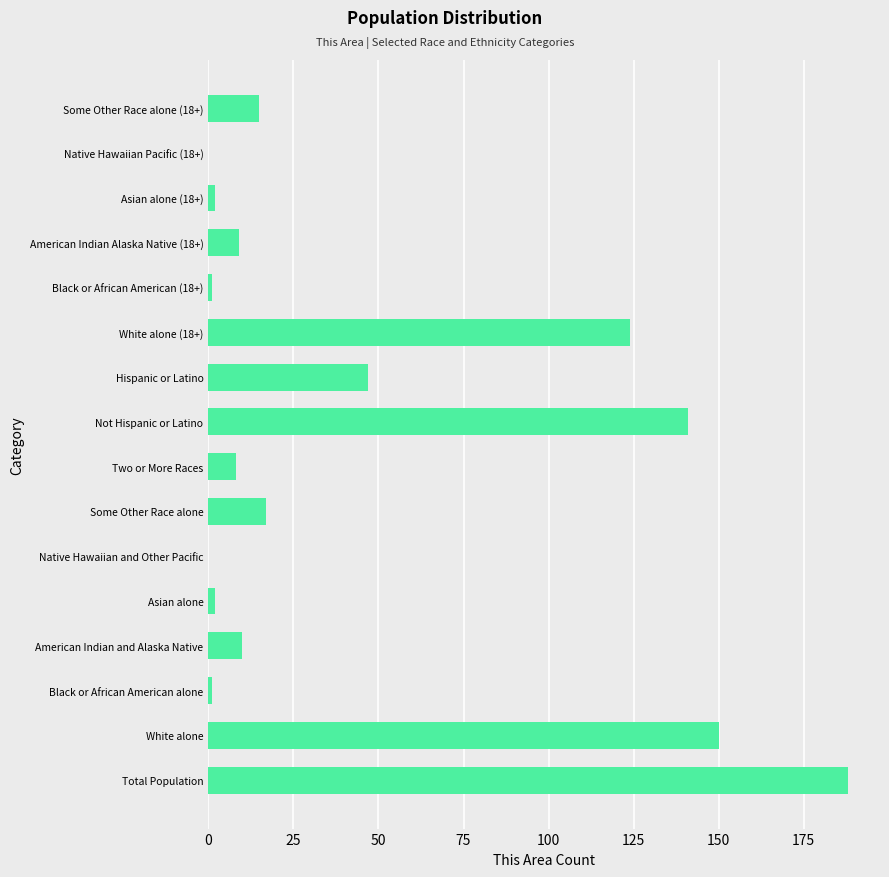

What is the sum of all values?

715